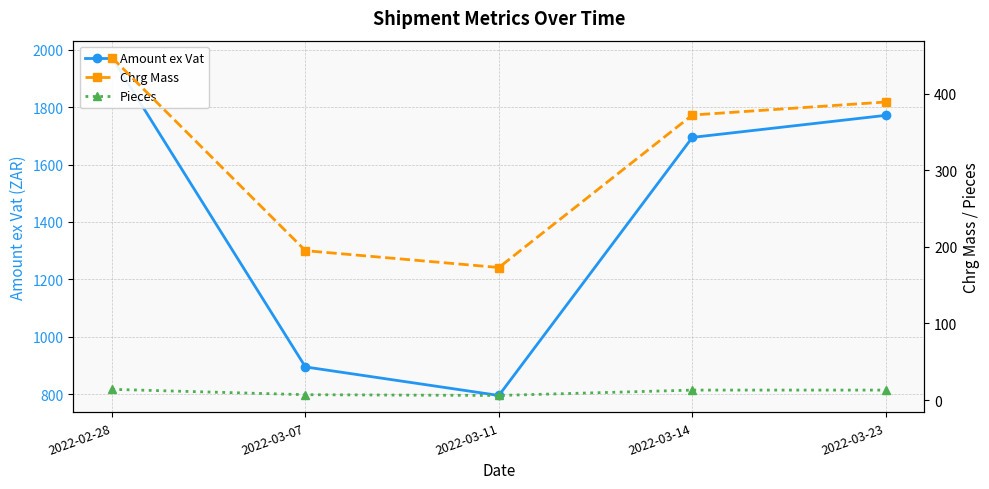

What is the total value across all series at 2022-03-11?

974.6